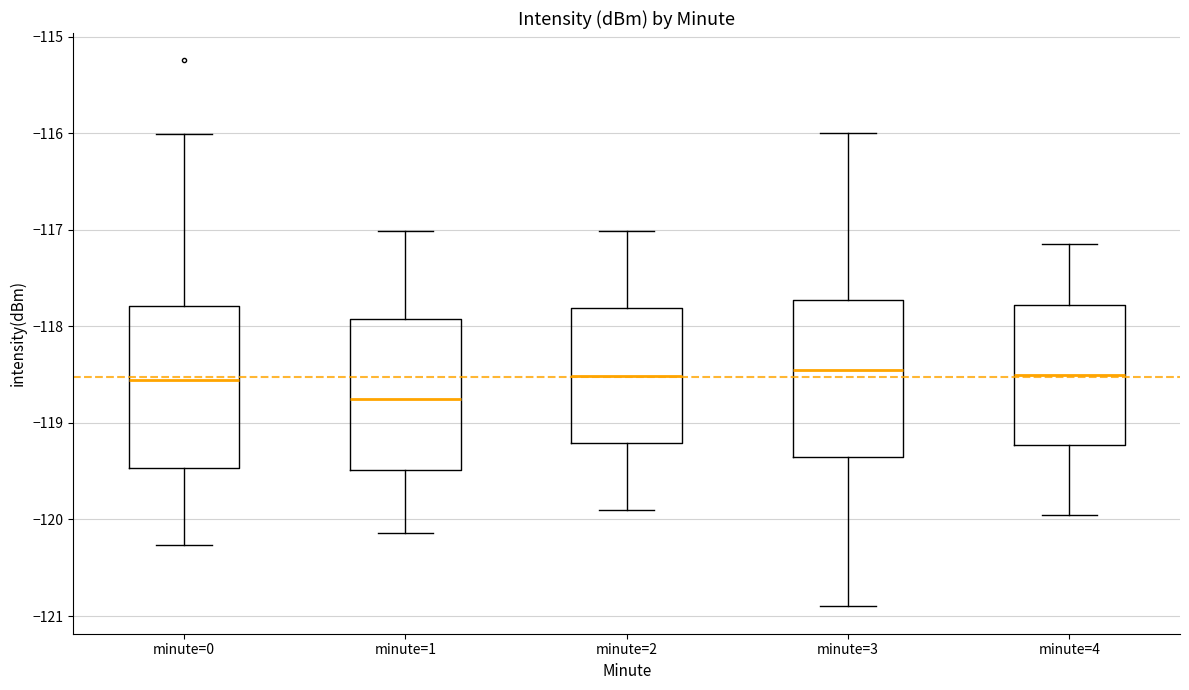

Which box's median line is the lowest?

minute=1